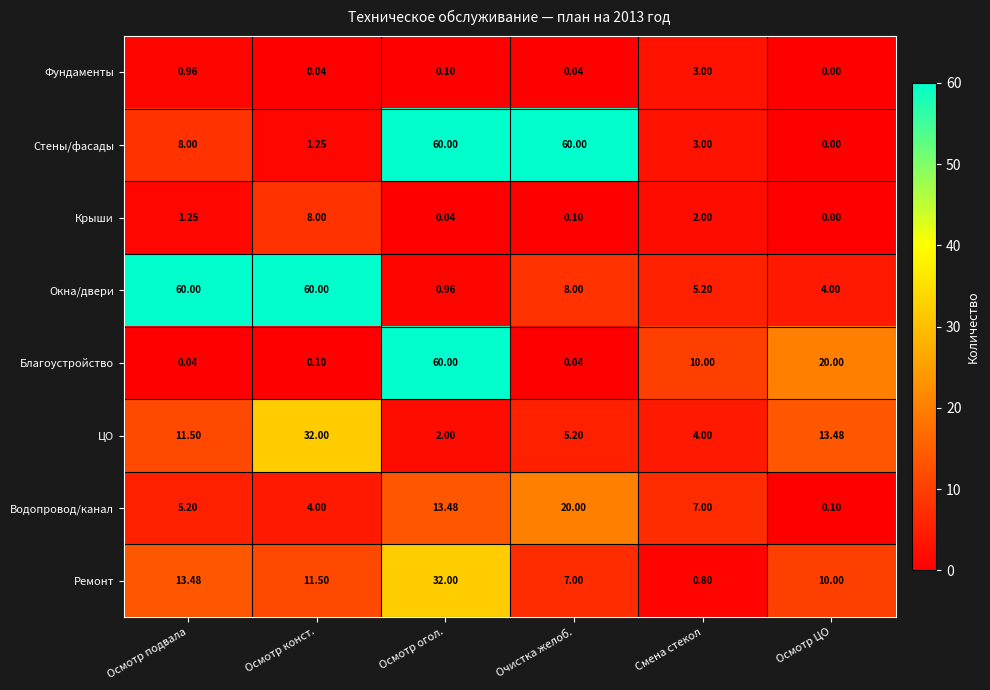

At which label is Благоустройство closest to 30?

Осмотр ЦО